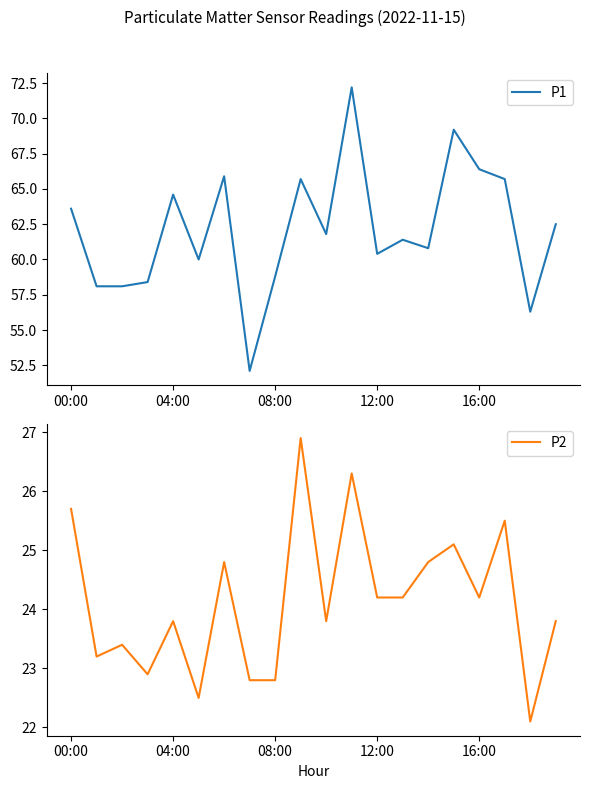

Is it true that P2 equals 39.5 at 16:00?

False